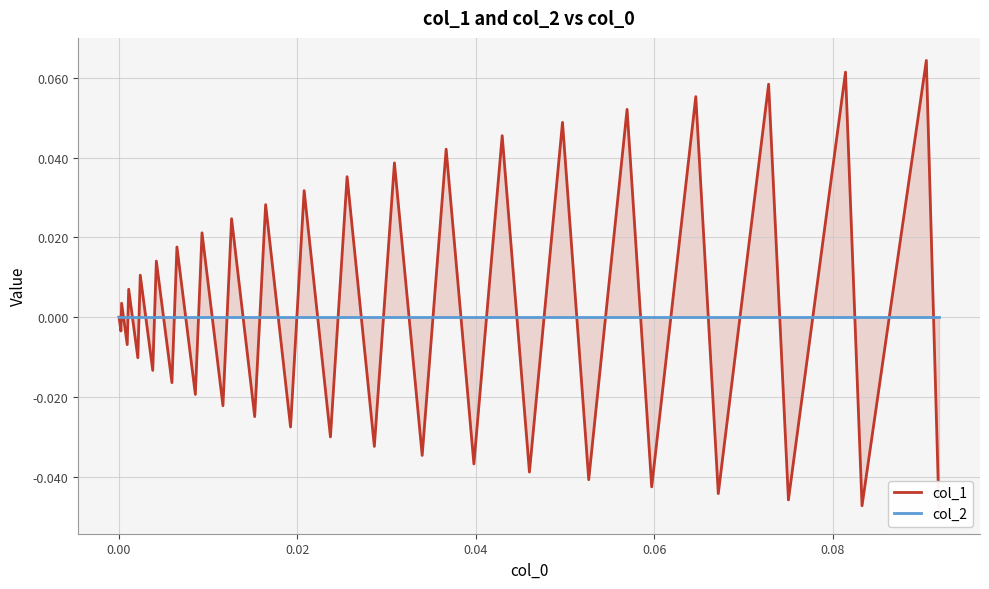

List the series in order of their overall mean, lowest first.

col_2, col_1